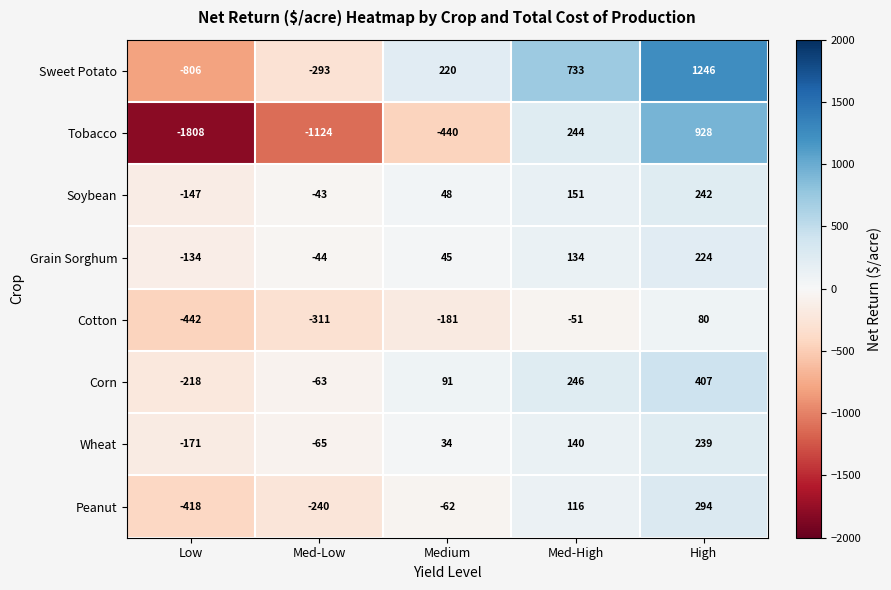

Is it true that Sweet Potato equals -155 at Med-Low?

False